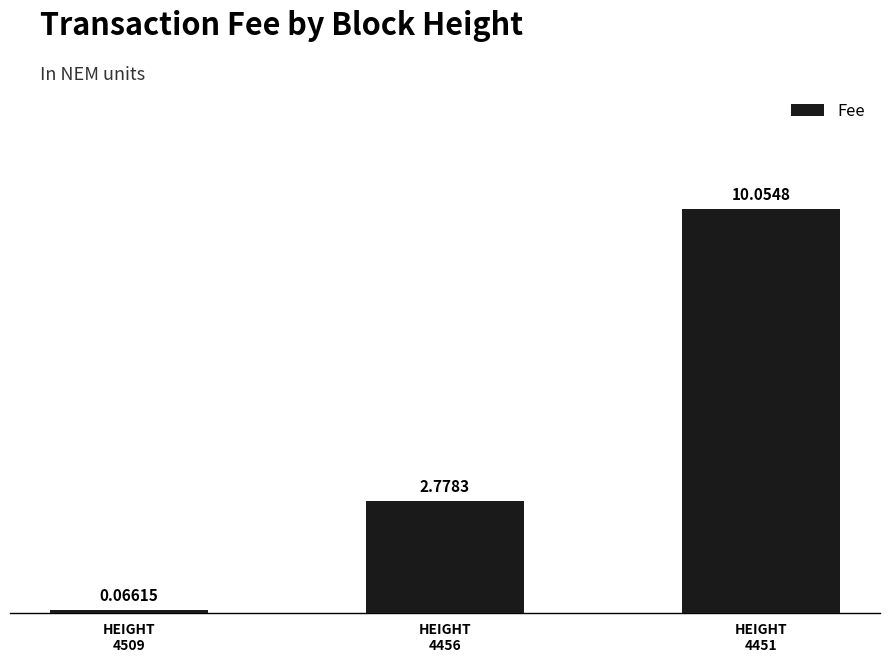

What is the value of the 3rd bar from the left?

10.1